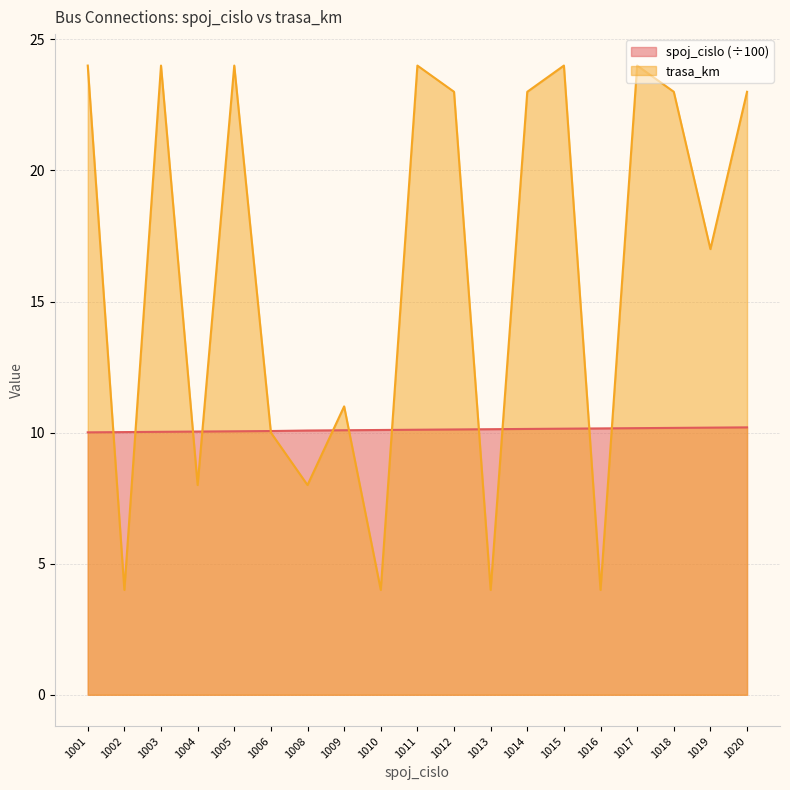

Which has a higher value, 1013 or 1004?

1013